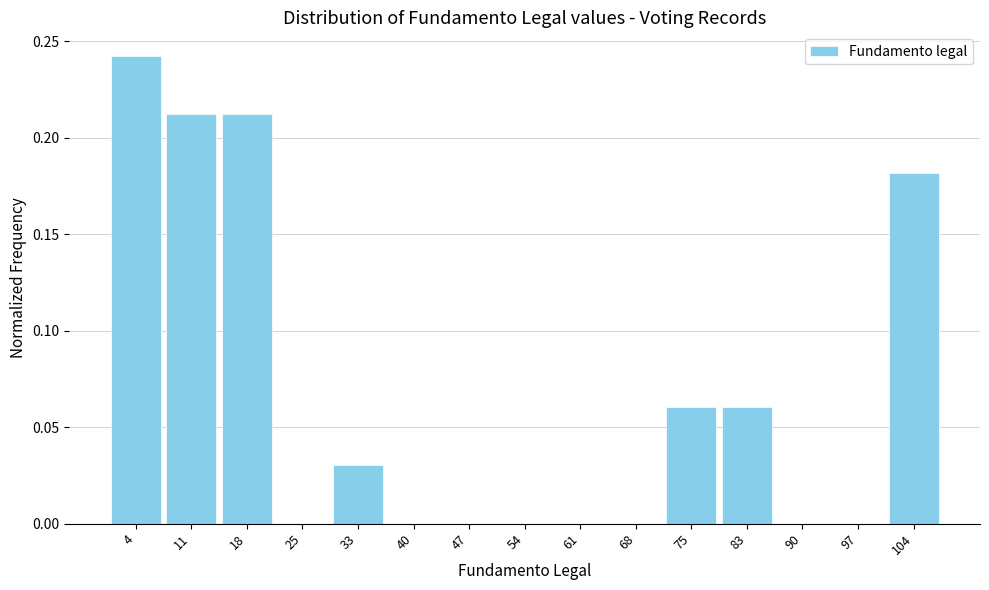

Over which range of the x-axis is the bar tallest?

1 to 8